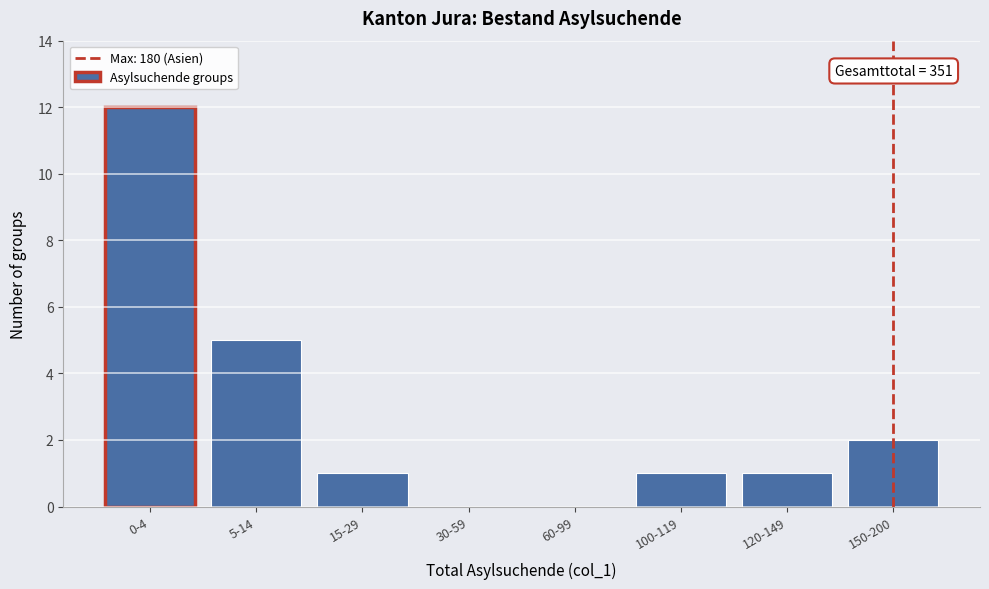

Reading left to right, list all the values displayed in this chart.

0-4=12	5-14=5	15-29=1	30-59=0	60-99=0	100-119=1	120-149=1	150-200=2